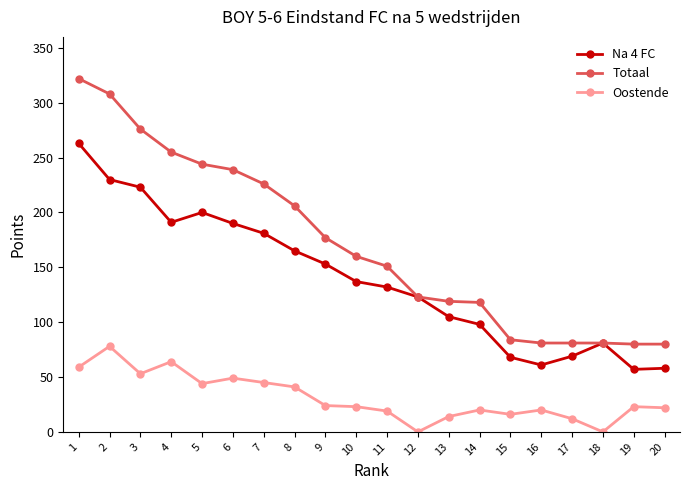

Does the chart have visible grid lines?

No